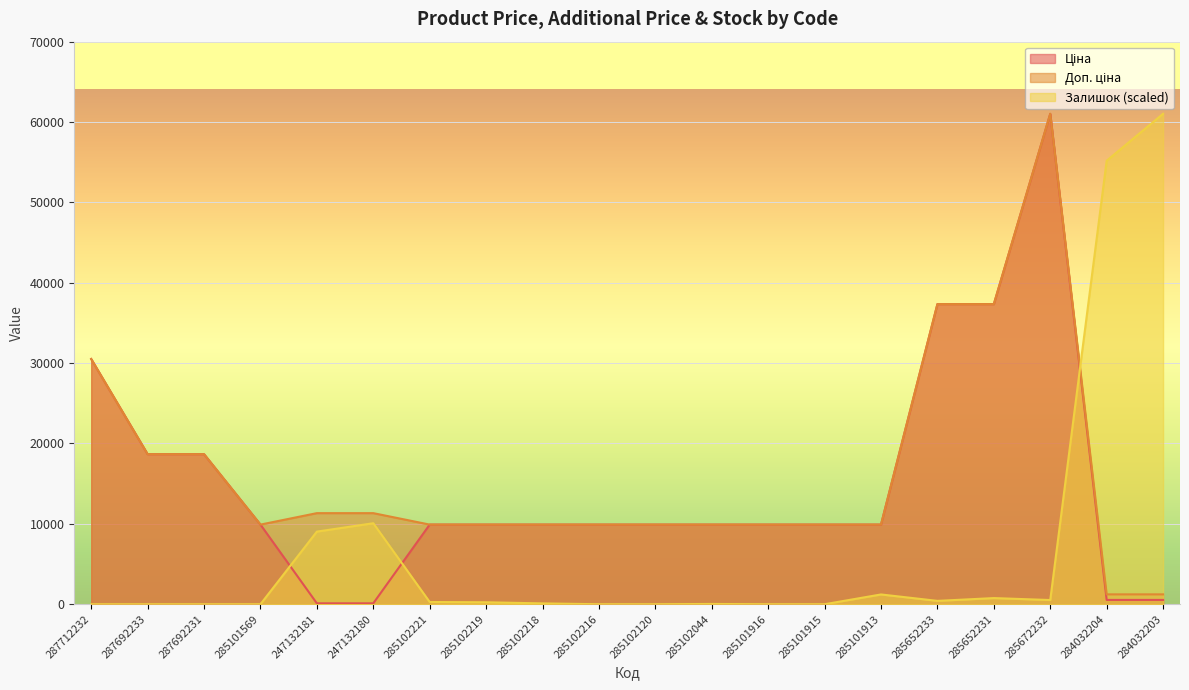

List the series in order of their peak value, lowest first.

Ціна, Доп. ціна, Залишок